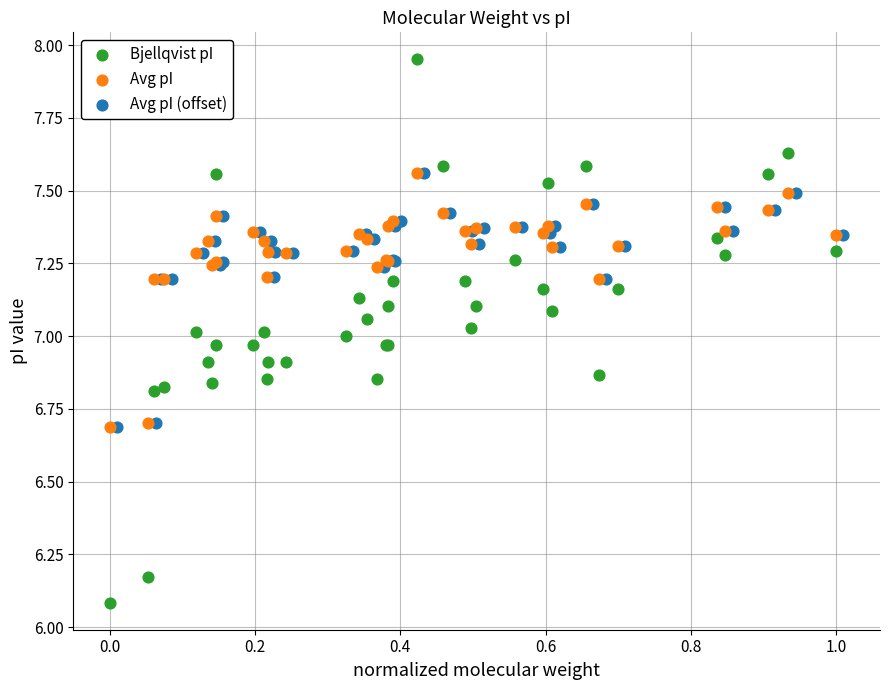

Which series reaches the minimum Y coordinate?

Bjellqvist pI